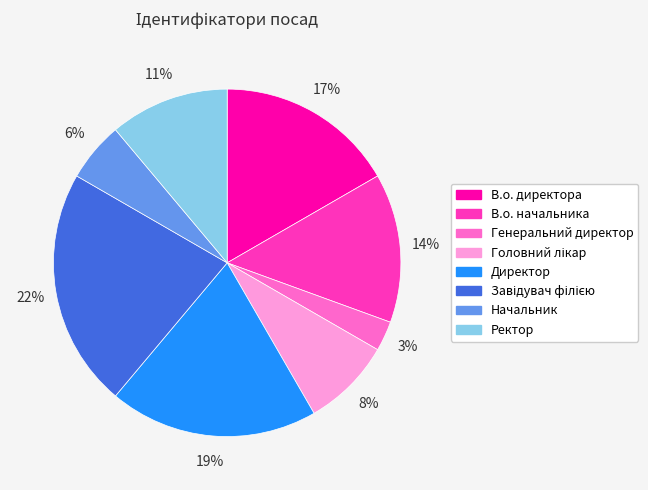

To the nearest percent, what portion does Директор represent?

19%